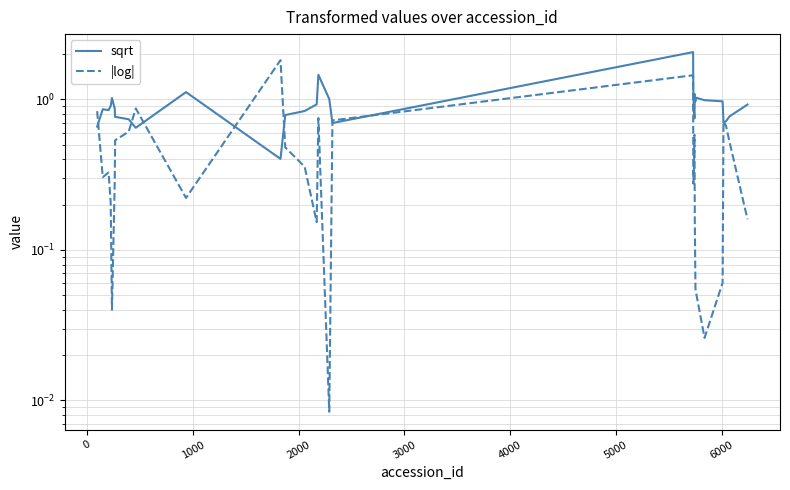

What are all the series names shown in the legend?

sqrt, |log|